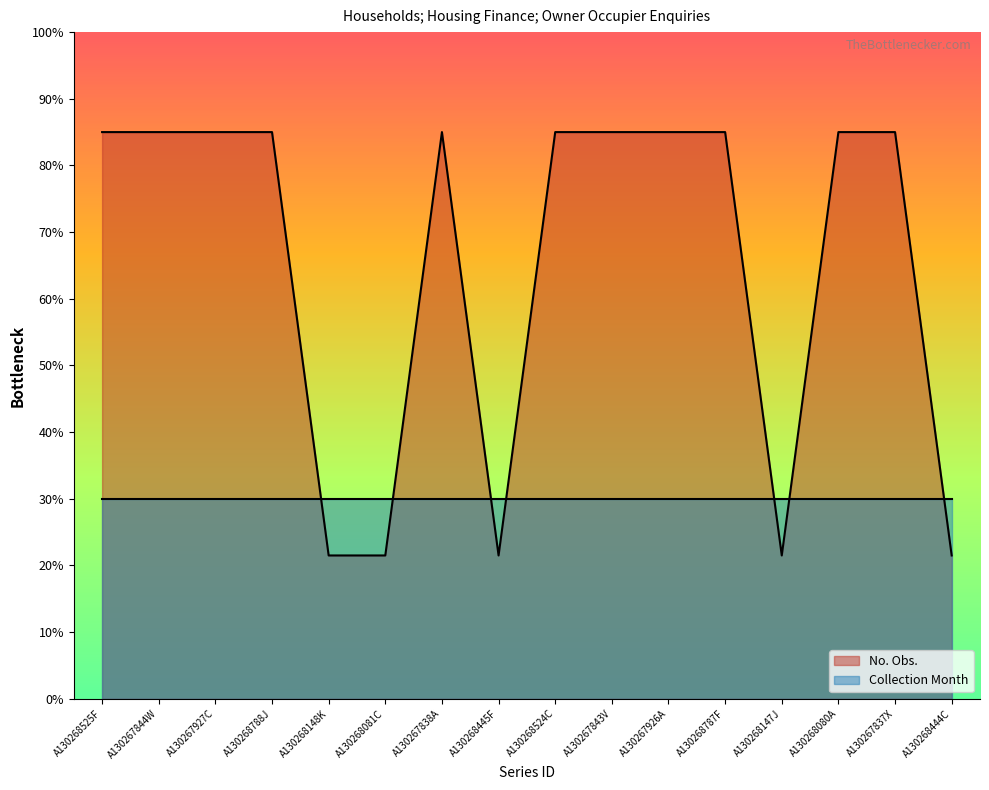

What is the change in value from A130268525F to A130268445F?

-63.5